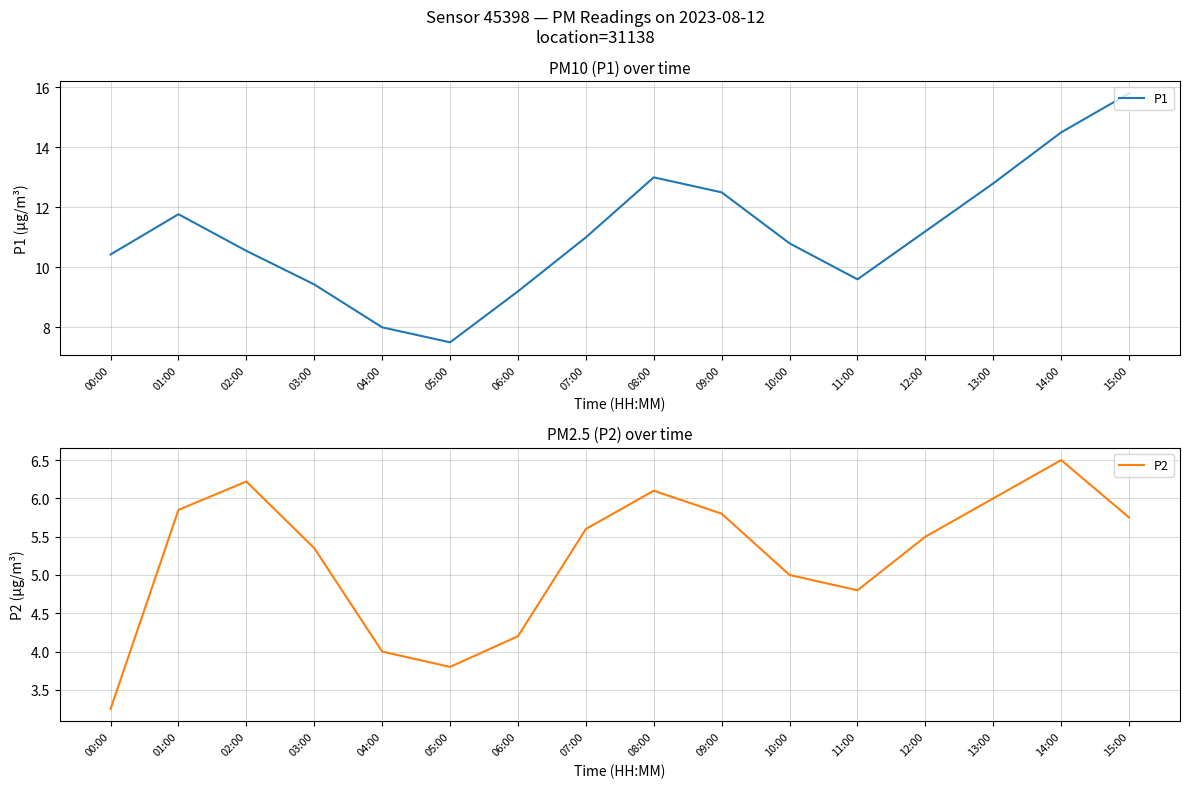

How many values in the P1 series exceed 11?

7